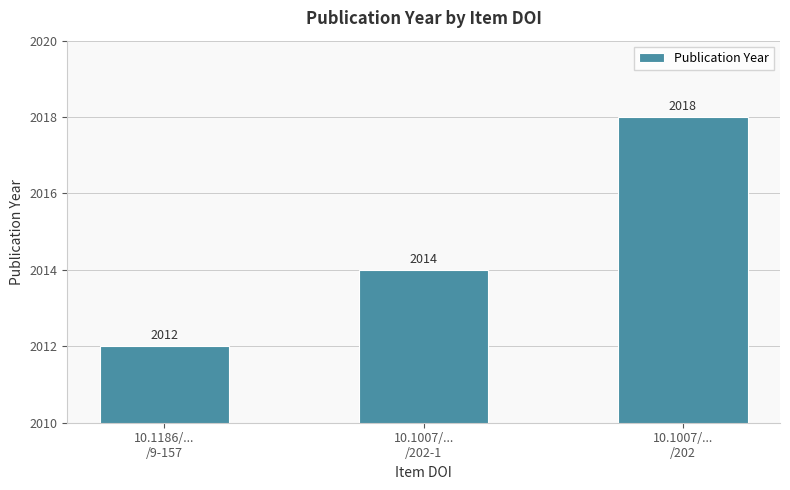

What is the approximate value at 10.1007/...
/202-1?

2014